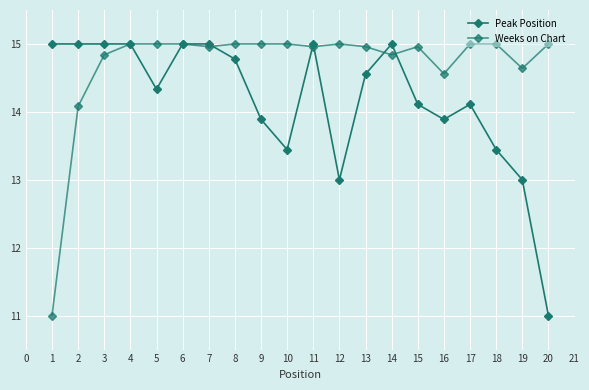

Which series has the largest total across all categories?

Weeks on Chart